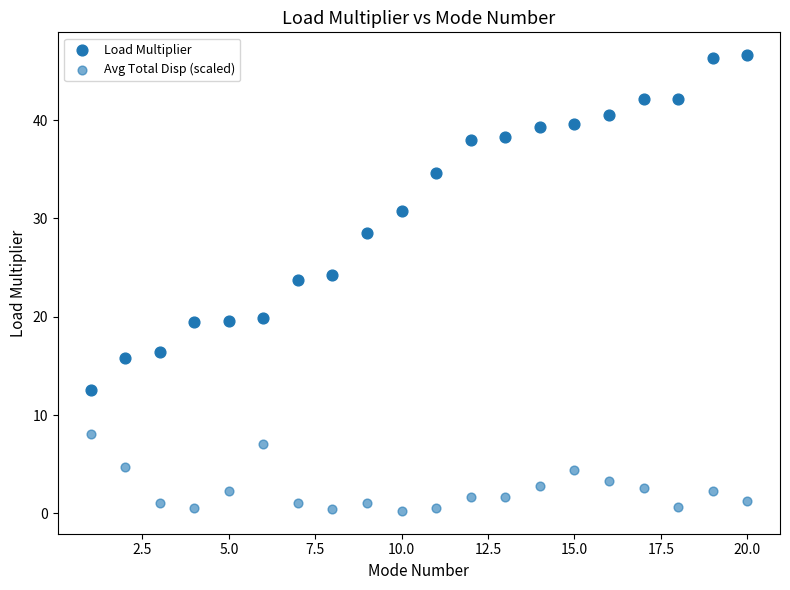

How many data points are displayed?

40